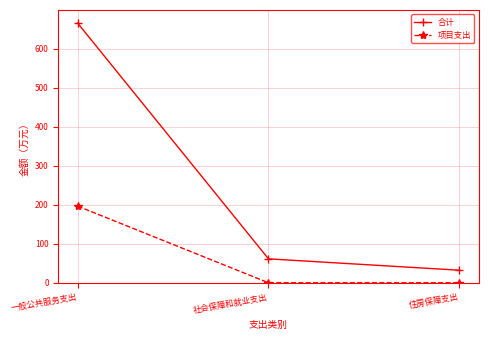

How many series are shown in this chart?

2